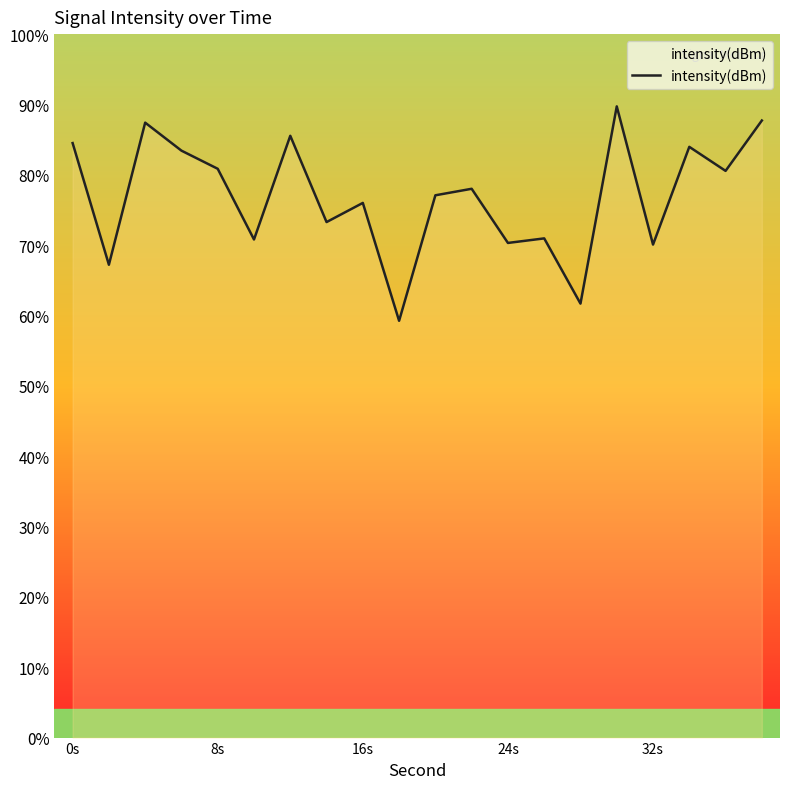

How many data points are above -129?

9